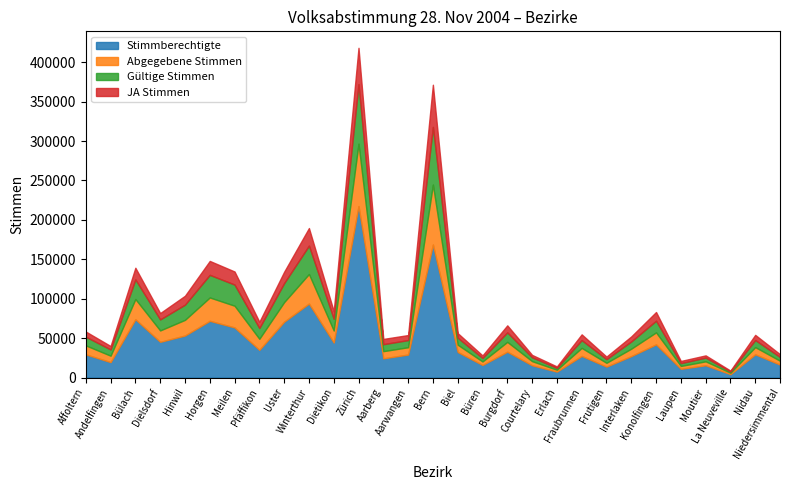

Is it true that Gültige Stimmen equals 17710 at Burgdorf?

False